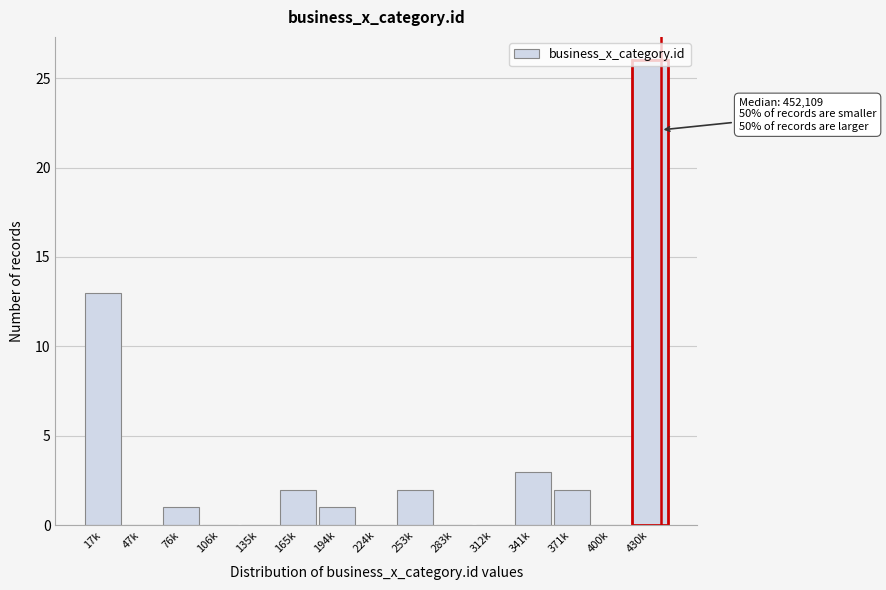

Between 253k and 312k, which is larger?

253k